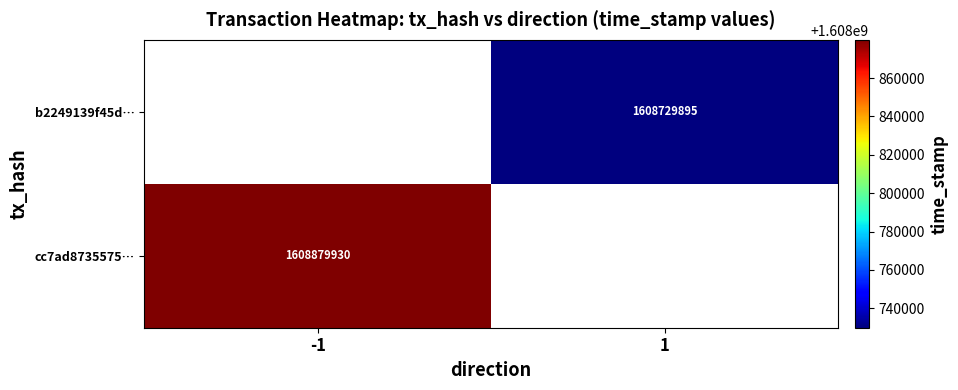

True or false: cc7ad8735575… has a value of 1608879930 at -1.

True